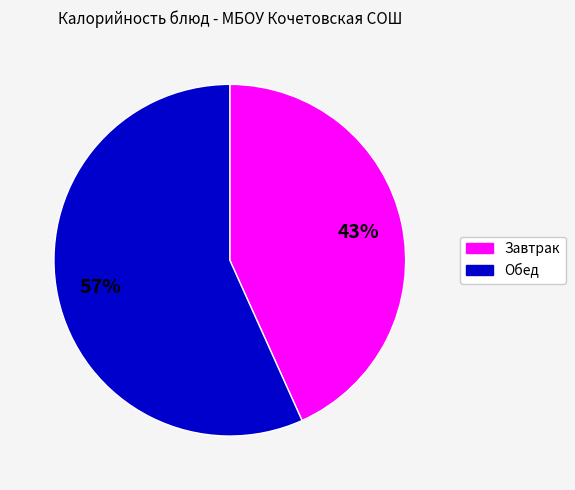

To the nearest percent, what is the average slice percentage?

50%